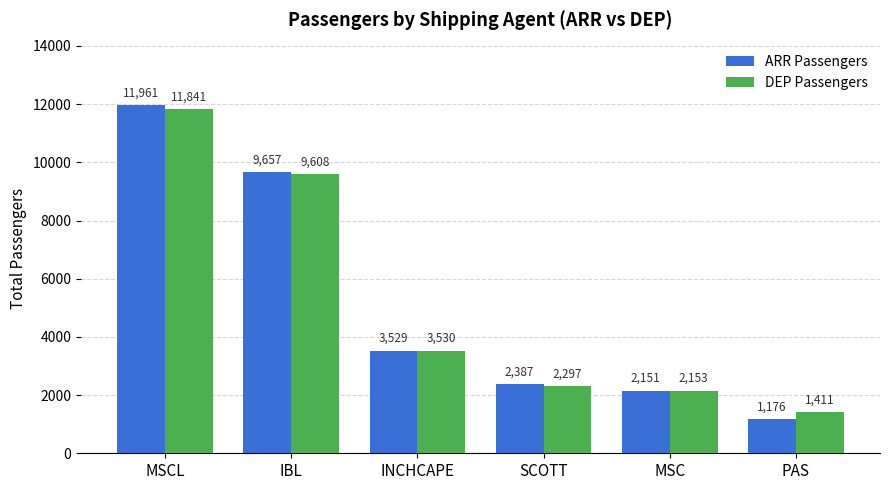

What is the label of the 6th bar from the left?

PAS